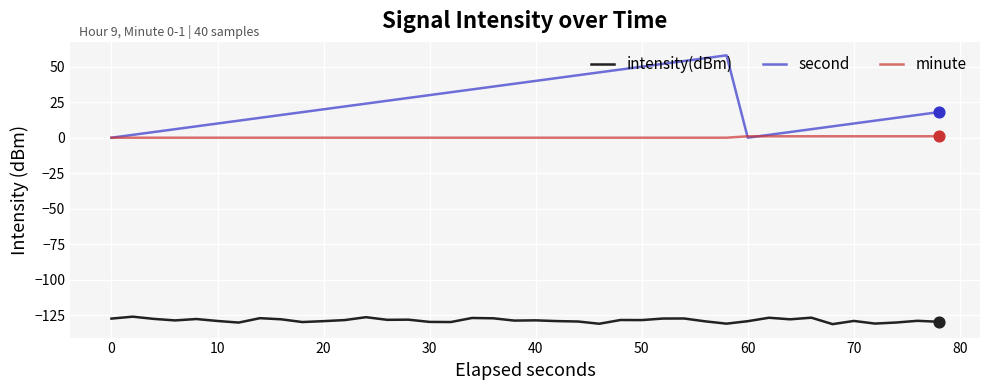

Which series has the largest total across all categories?

second